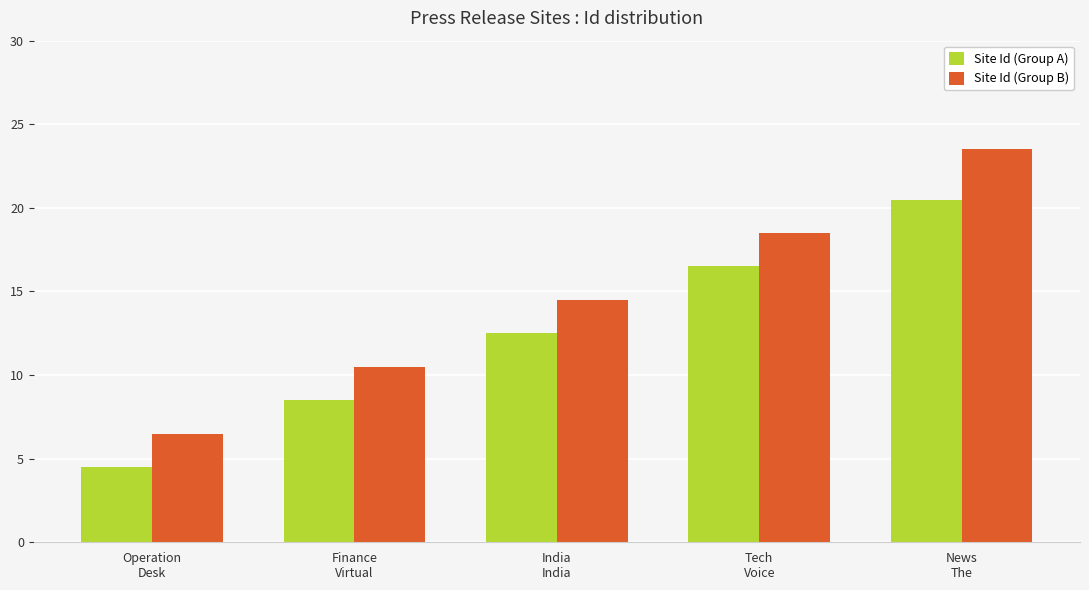

Count the number of categories in the chart.

5